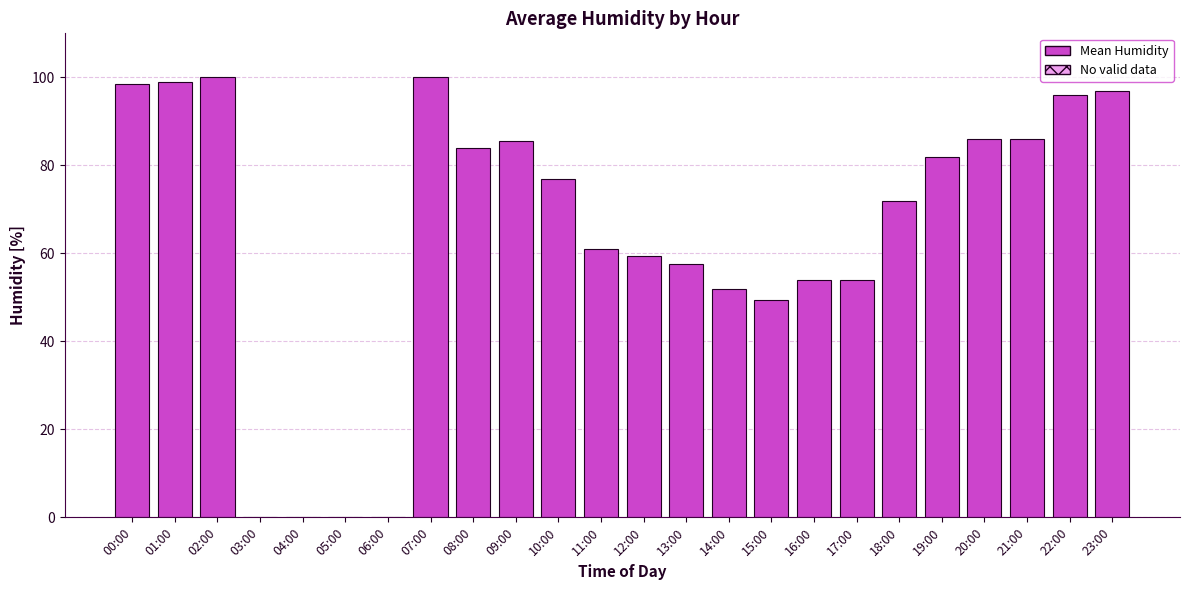

What is the greatest value displayed?

100.0